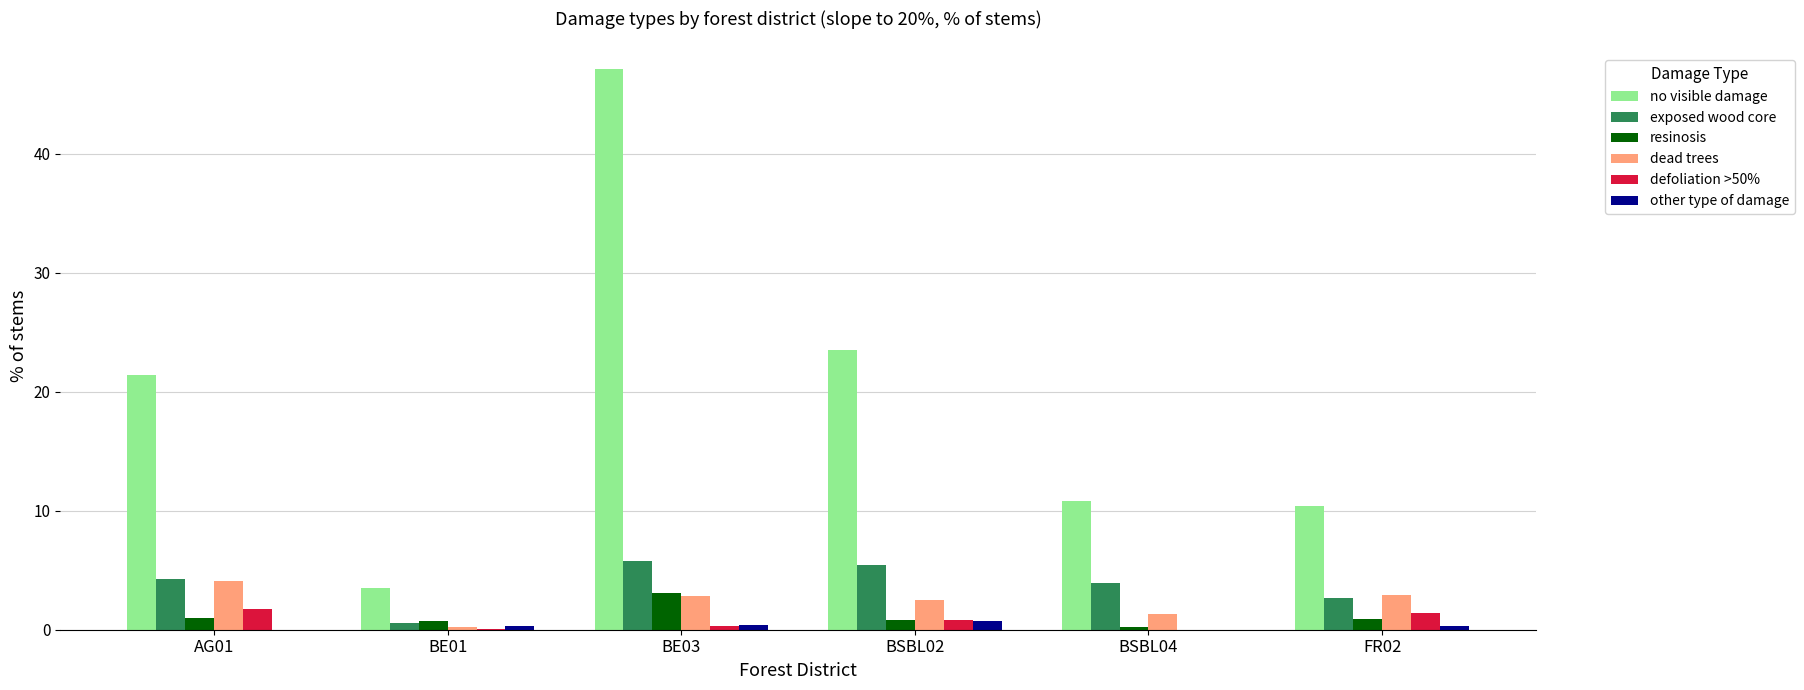

How many values in the dead trees series exceed 2?

4